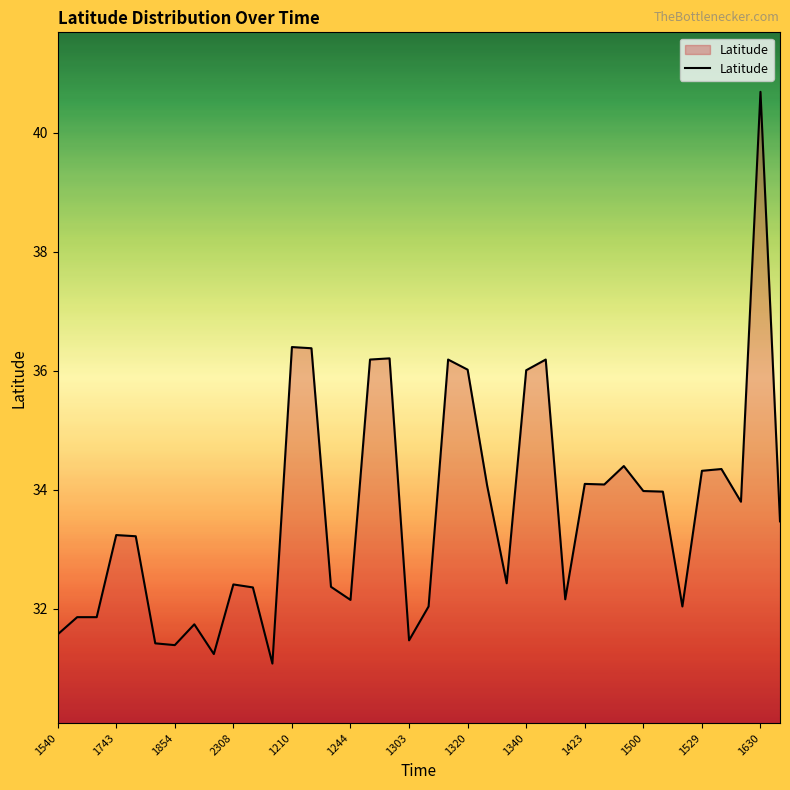

True or false: there are more than 0 points higher than both neighbors.

True